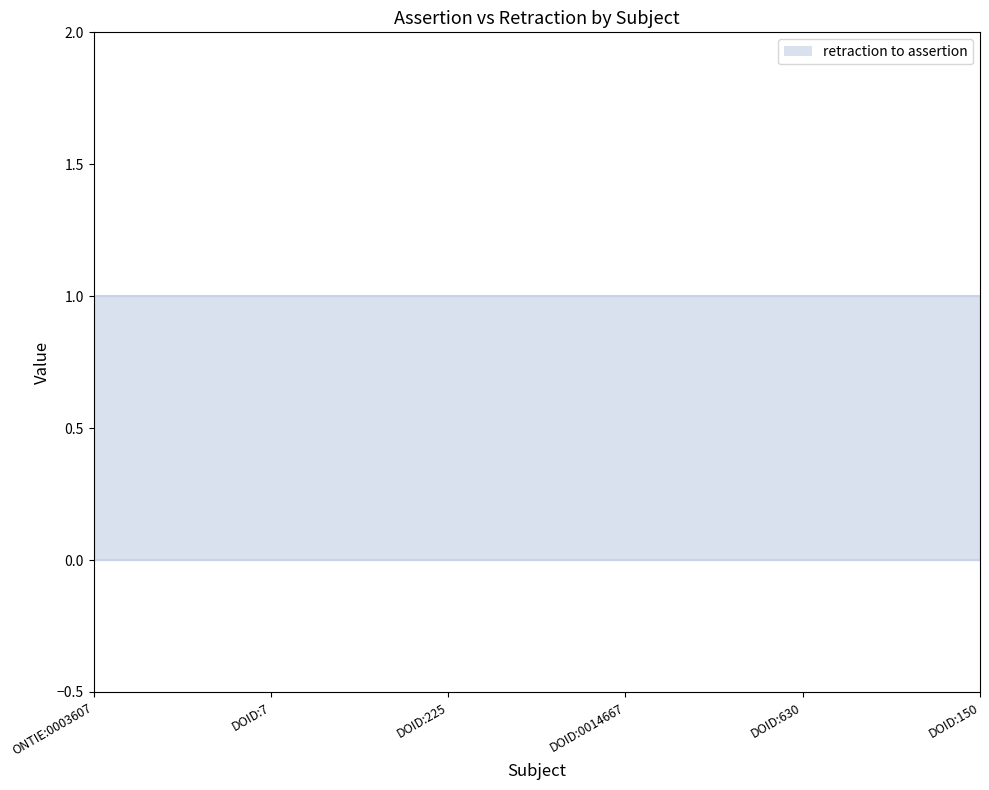

True or false: assertion has more than 2 points higher than both neighbors.

False